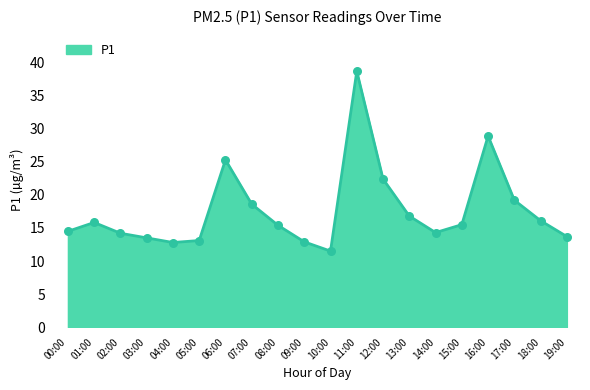

What is the change in value from 12:00 to 16:00?

+6.5